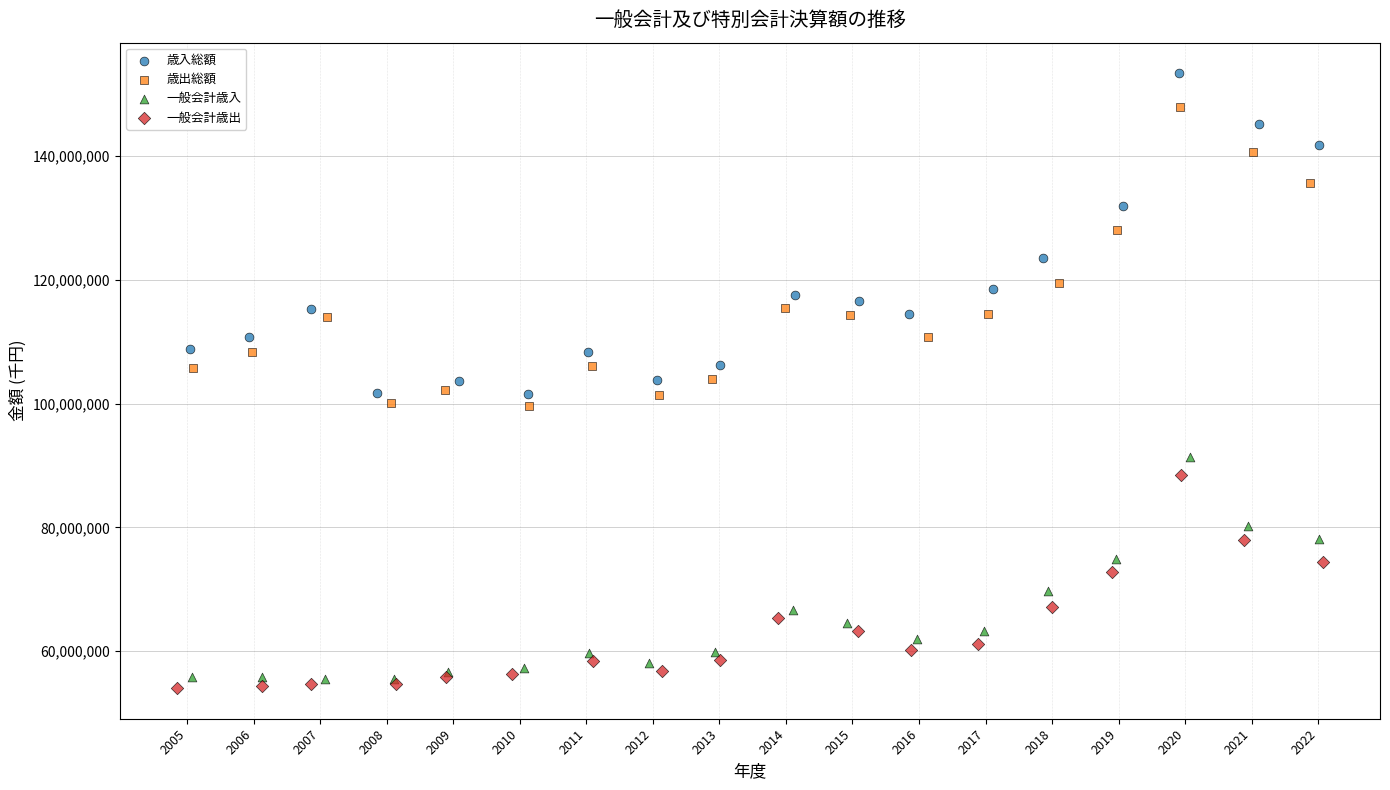

Which series reaches the maximum Y coordinate?

歳入総額